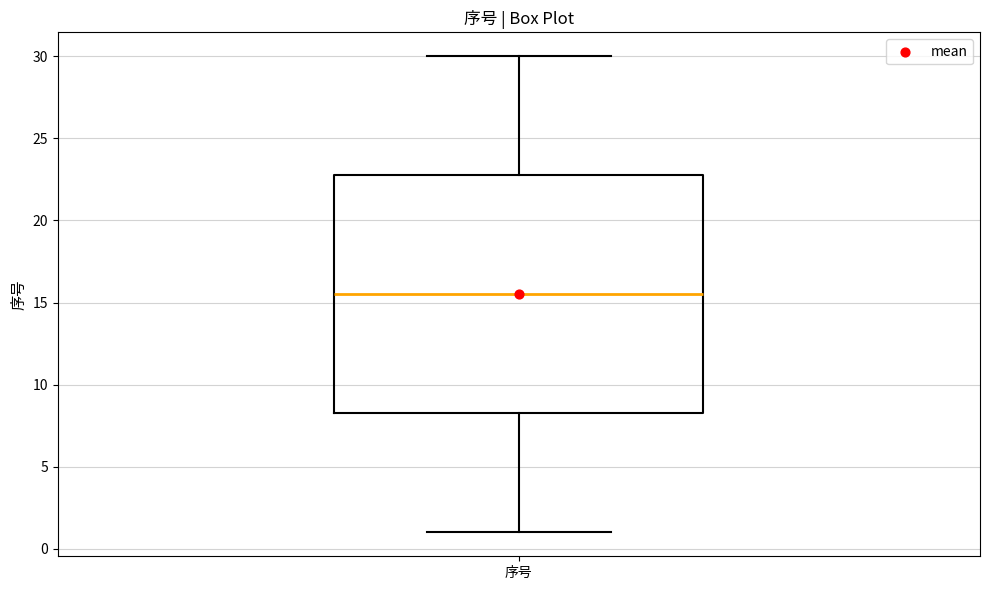

Transcribe this box plot: give where the median line is, the range the box spans, and where the two whiskers end, as read against the y-axis. The values are not printed on the chart, so give them approximately, as read against the axis.

median 15.5, box 8.5 to 23.0, whiskers 1.0 to 30.0